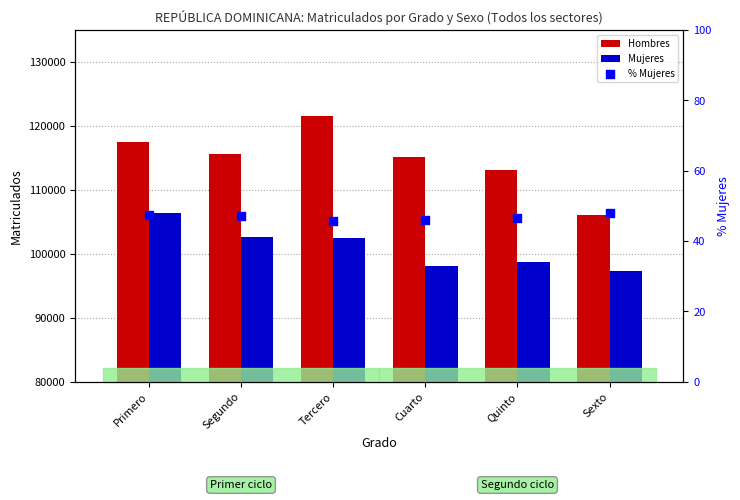

Which series contains the lowest Y value?

% Mujeres